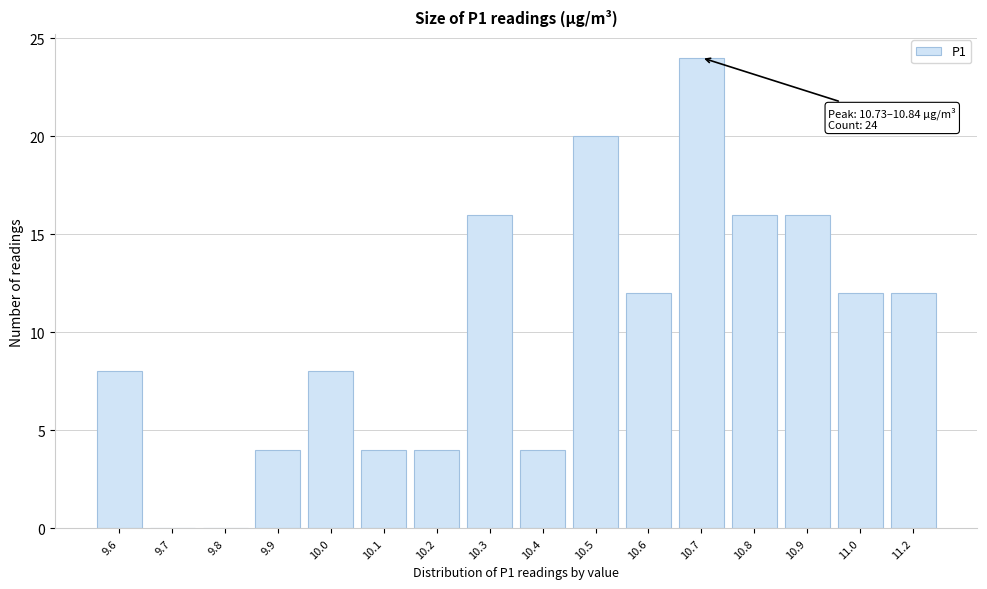

Reading left to right, what are all the values shown in this chart?

9.6=8	9.7=0	9.8=0	9.9=4	10.0=8	10.1=4	10.2=4	10.3=16	10.4=4	10.5=20	10.6=12	10.7=24	10.8=16	10.9=16	11.0=12	11.2=12